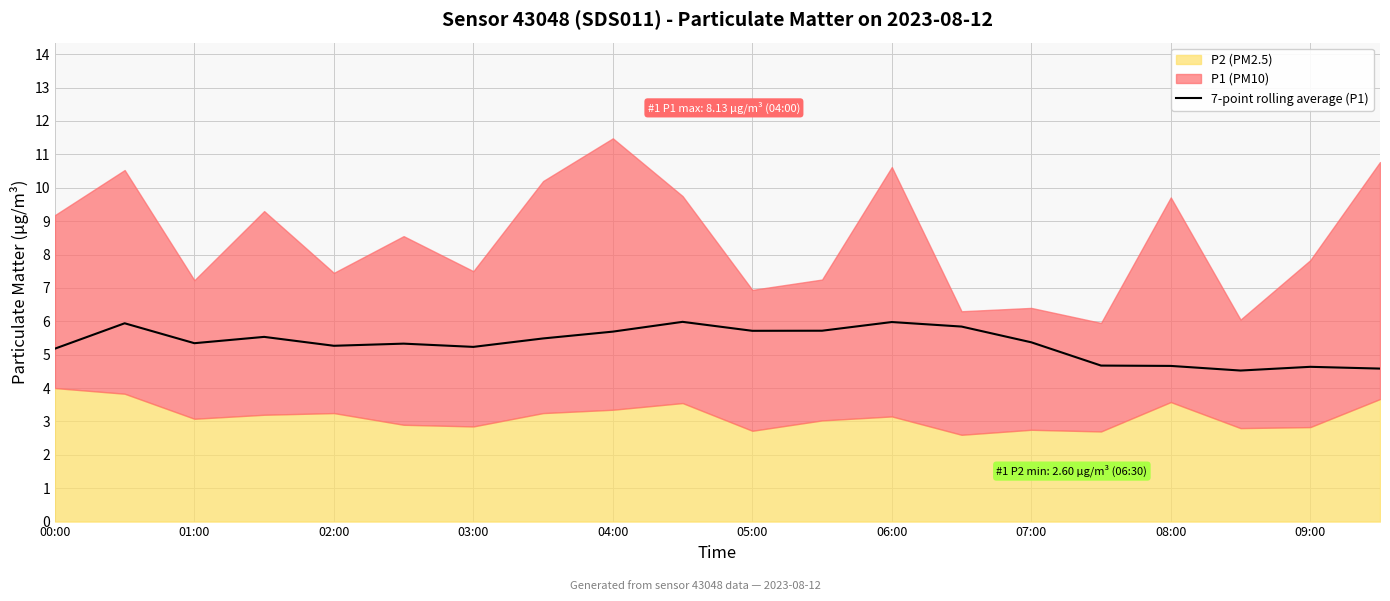

Is it true that 7-point rolling average (P1) equals 5.2 at 00:00?

True